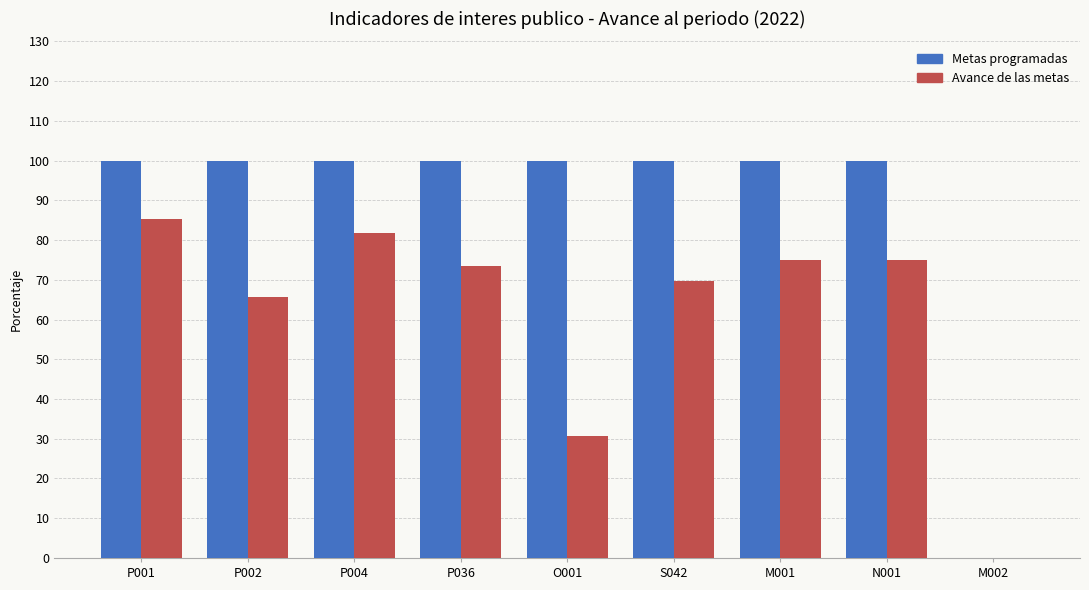

Which series has the largest total across all categories?

Metas programadas